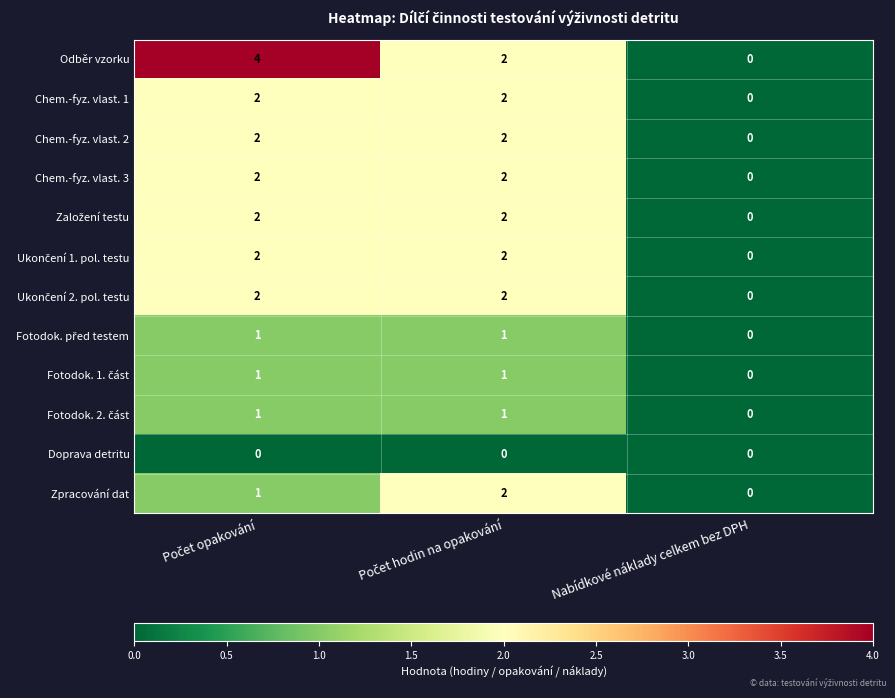

What is the maximum value shown in the chart?

4